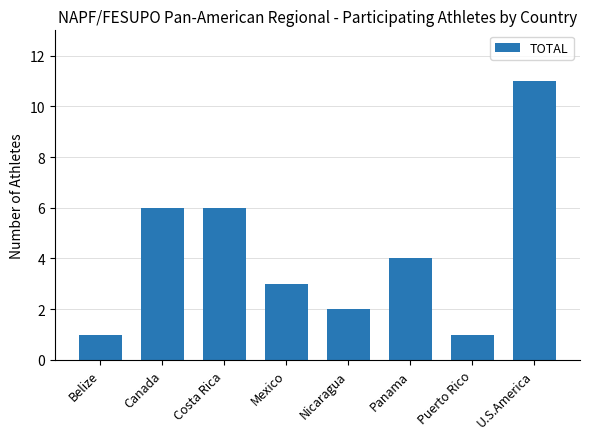

Reading left to right, list all the values displayed in this chart.

1	6	6	3	2	4	1	11